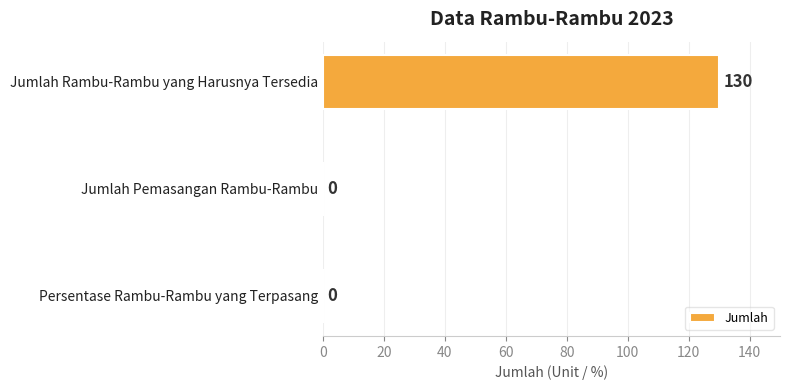

What is the average value?

43